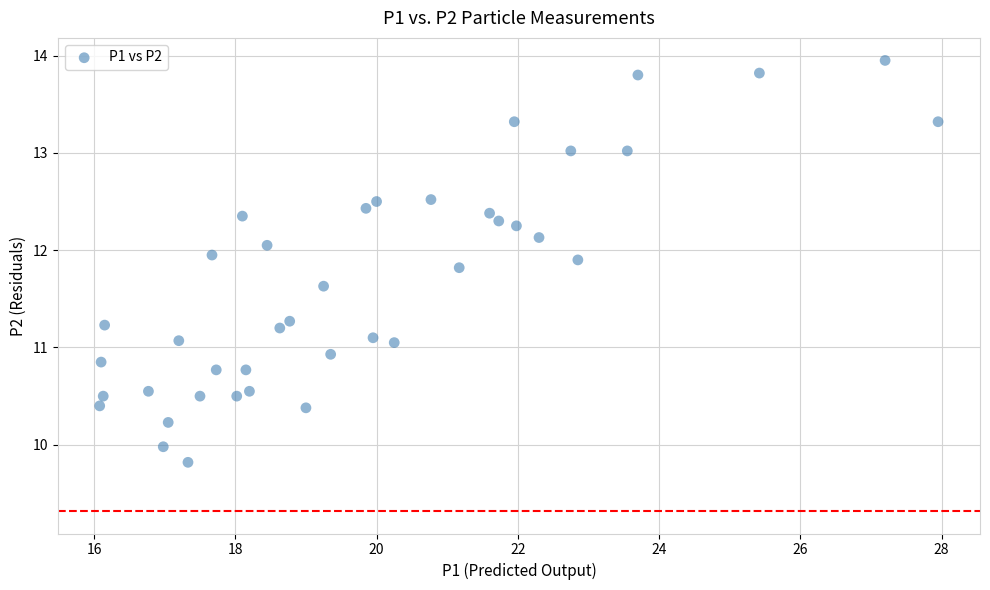

What is the range of X values (max minus min)?

11.9